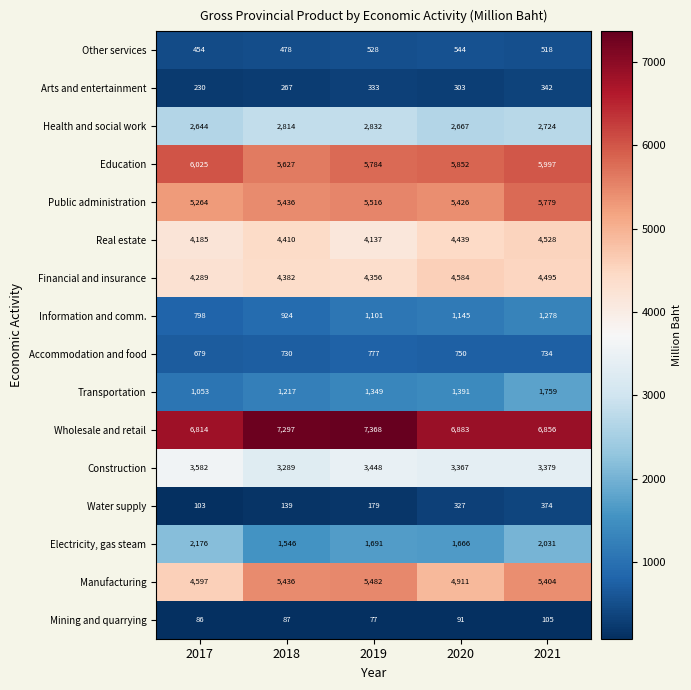

What is the spread (max minus min) of values at 2020?

6792